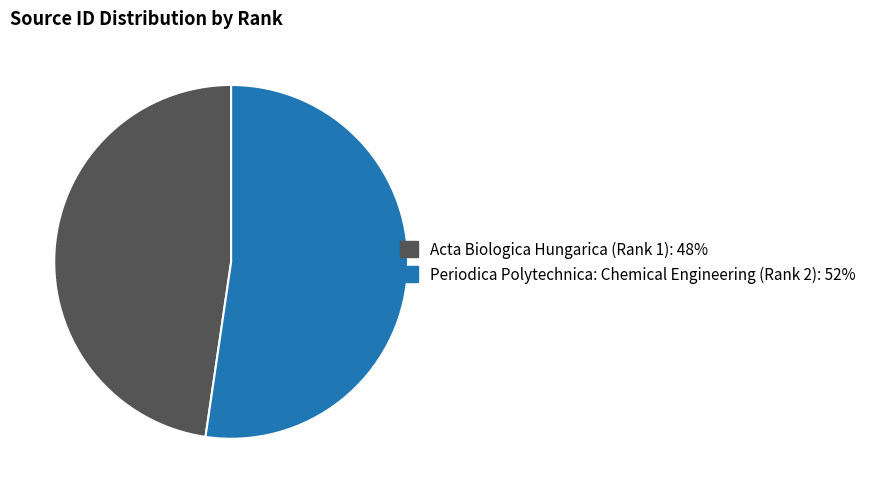

Between Acta Biologica Hungarica (Rank 1) and Periodica Polytechnica: Chemical Engineering (Rank 2), which is larger?

Periodica Polytechnica: Chemical Engineering (Rank 2)